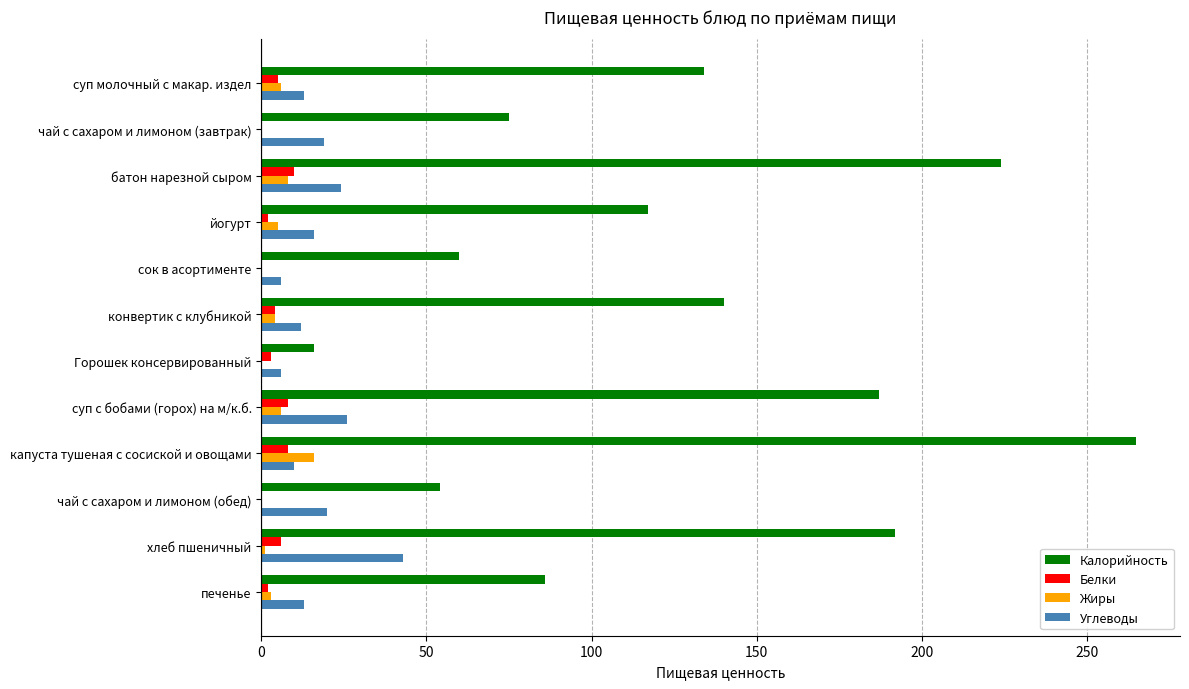

True or false: Калорийность has a value of 75.0 at чай с сахаром и лимоном (завтрак).

True